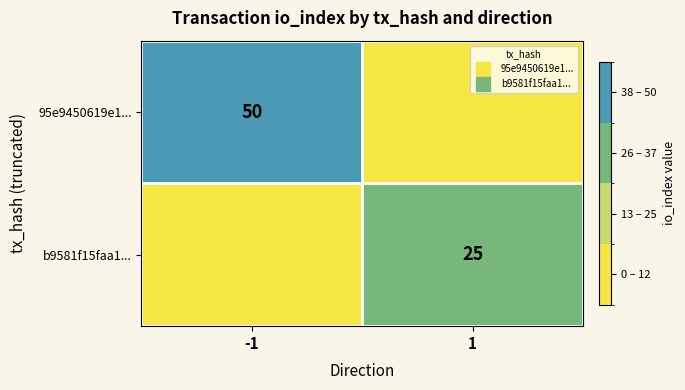

How many values in the 95e9450619e1... series are below 50?

1